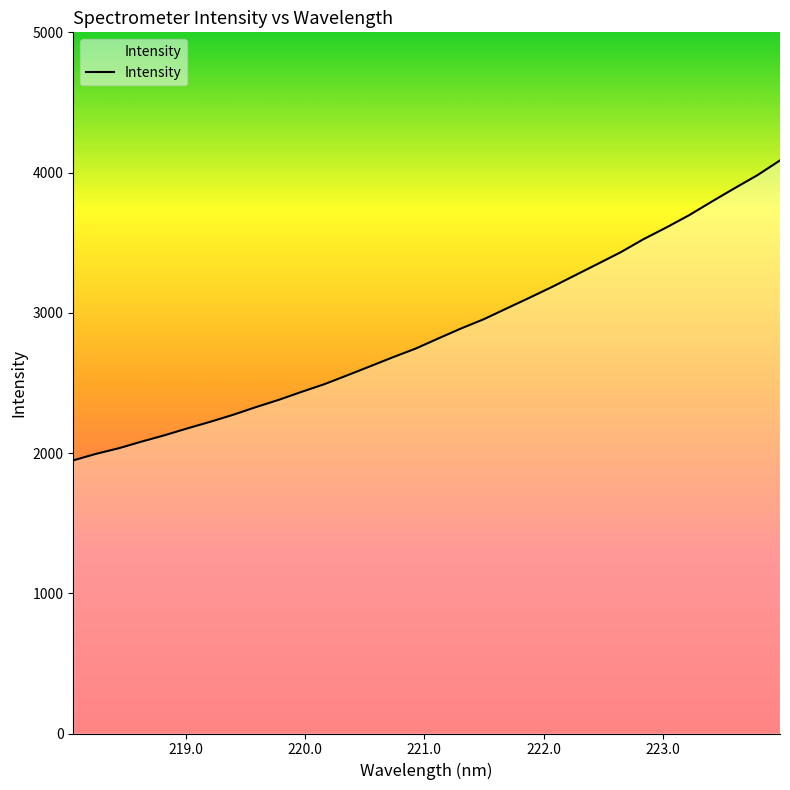

What is the greatest value displayed?

4086.6